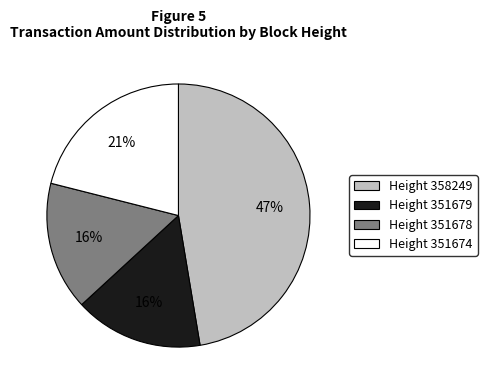

Does any single category account for the majority?

No